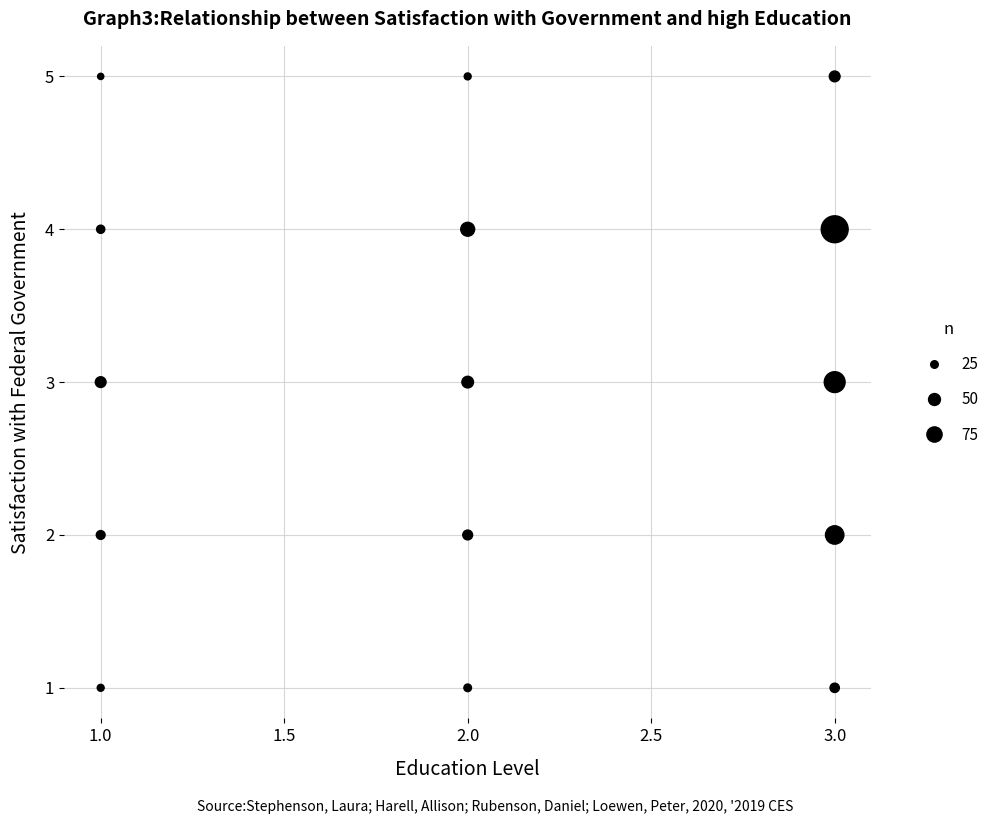

What is the range of Y values (max minus min)?

4